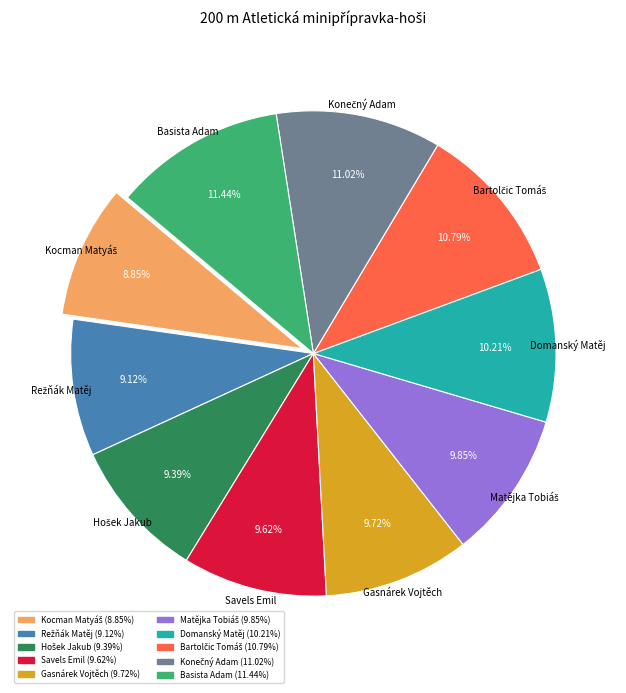

To the nearest percent, what is the difference between the largest and smallest slice percentages?

3%